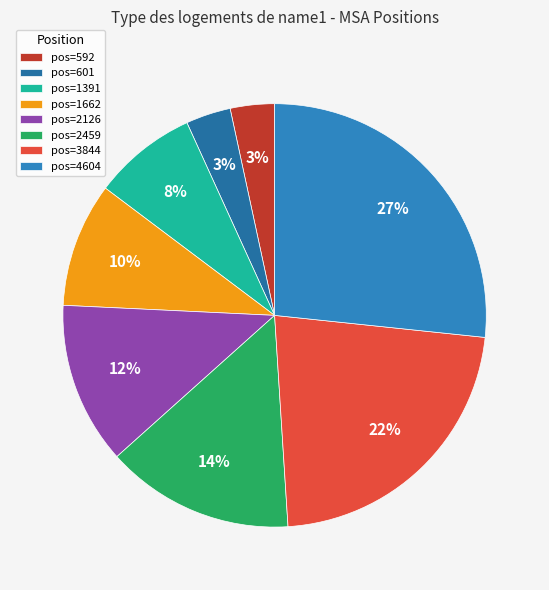

How many slices are in this pie chart?

8